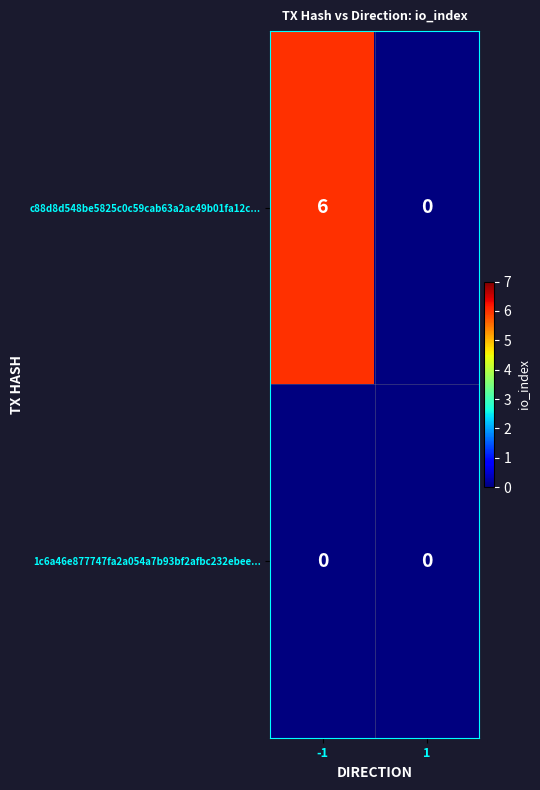

What is the sum of all c88d8d548be5825c0c59cab63a2ac49b01fa12c... values?

6